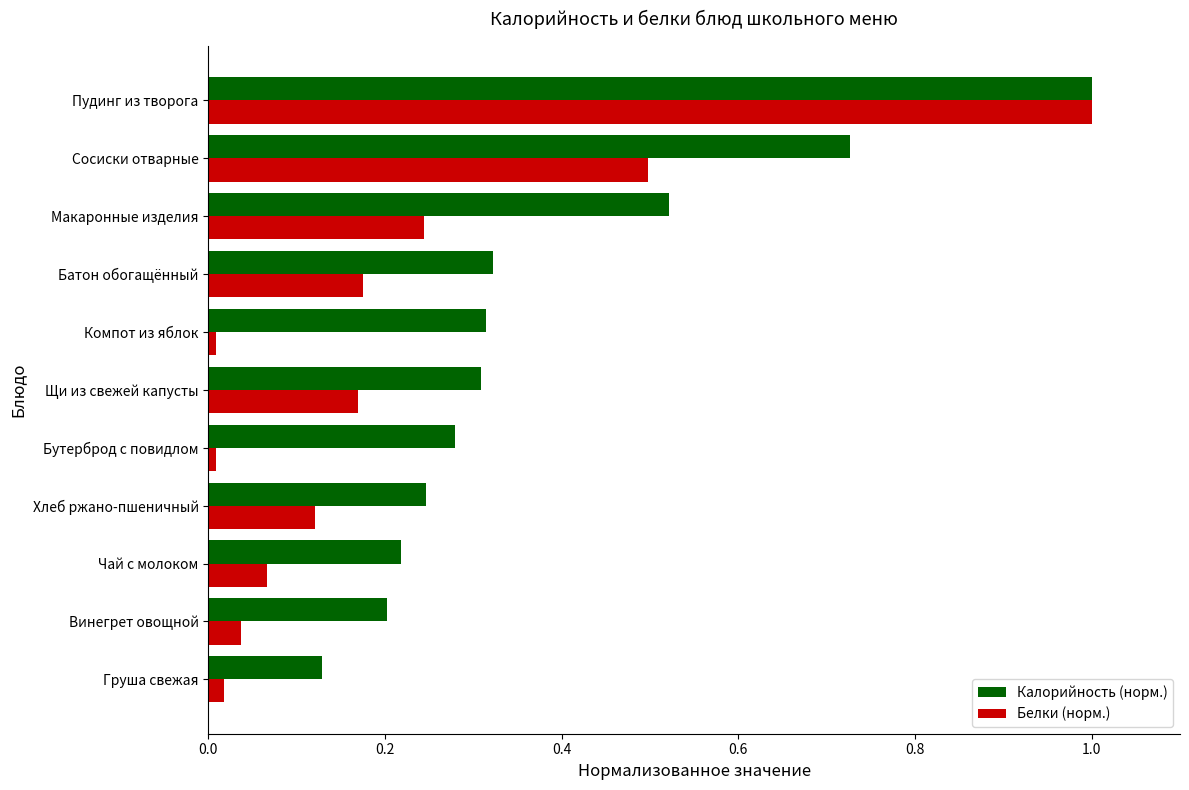

How many Калорийность (норм.) values are between 0 and 1?

11